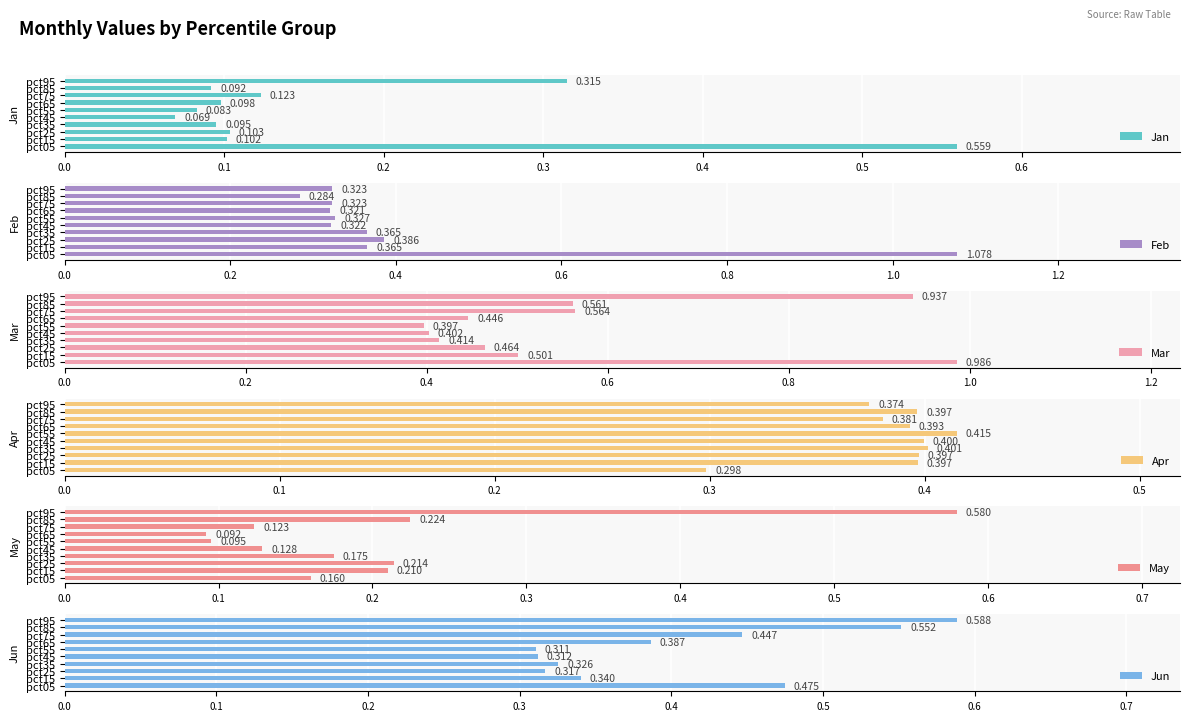

How many bars are there in total?

60